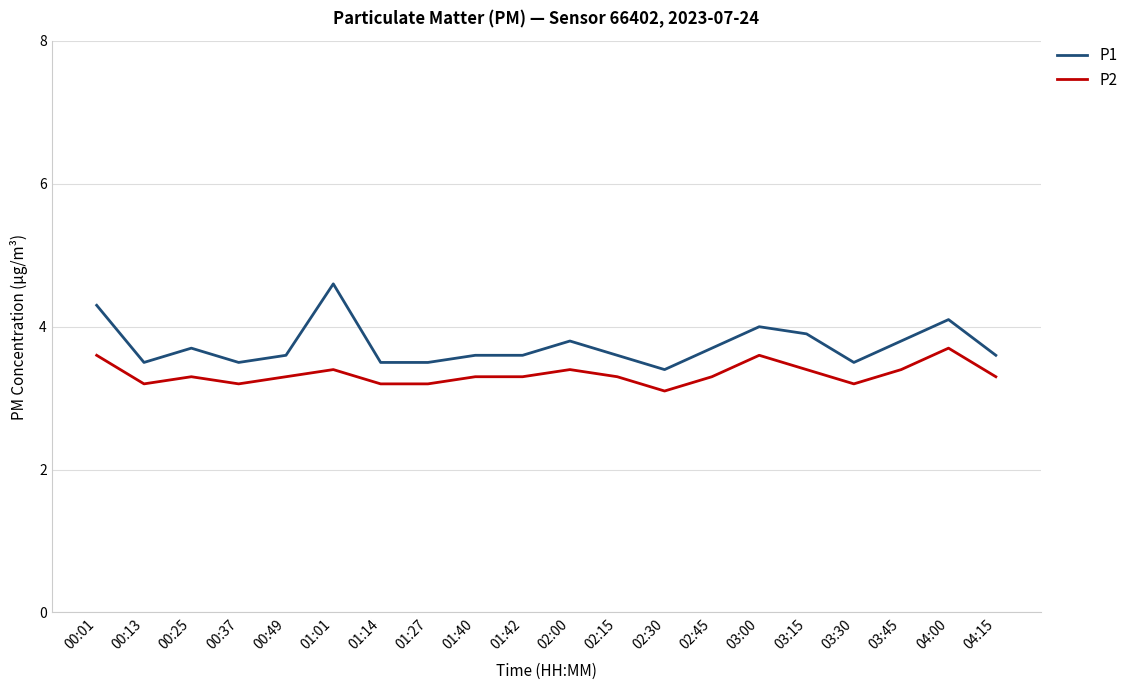

Count the number of data series in this chart.

2